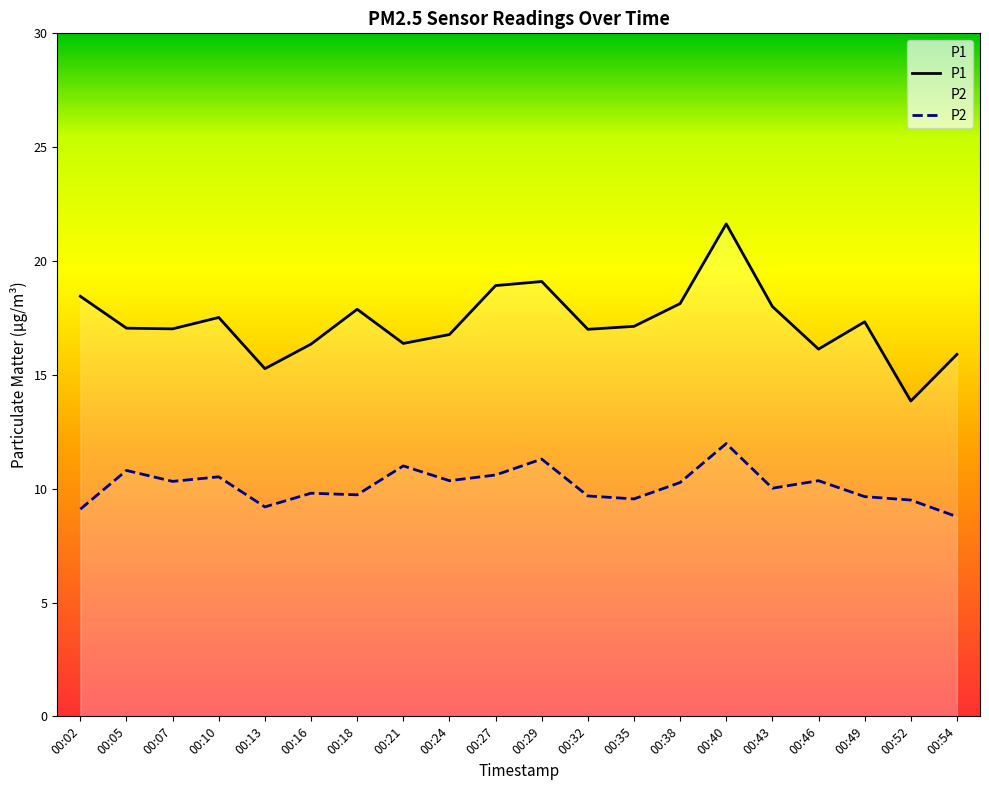

In P2, how many points are lower than both neighbors (excluding endpoints)?

6